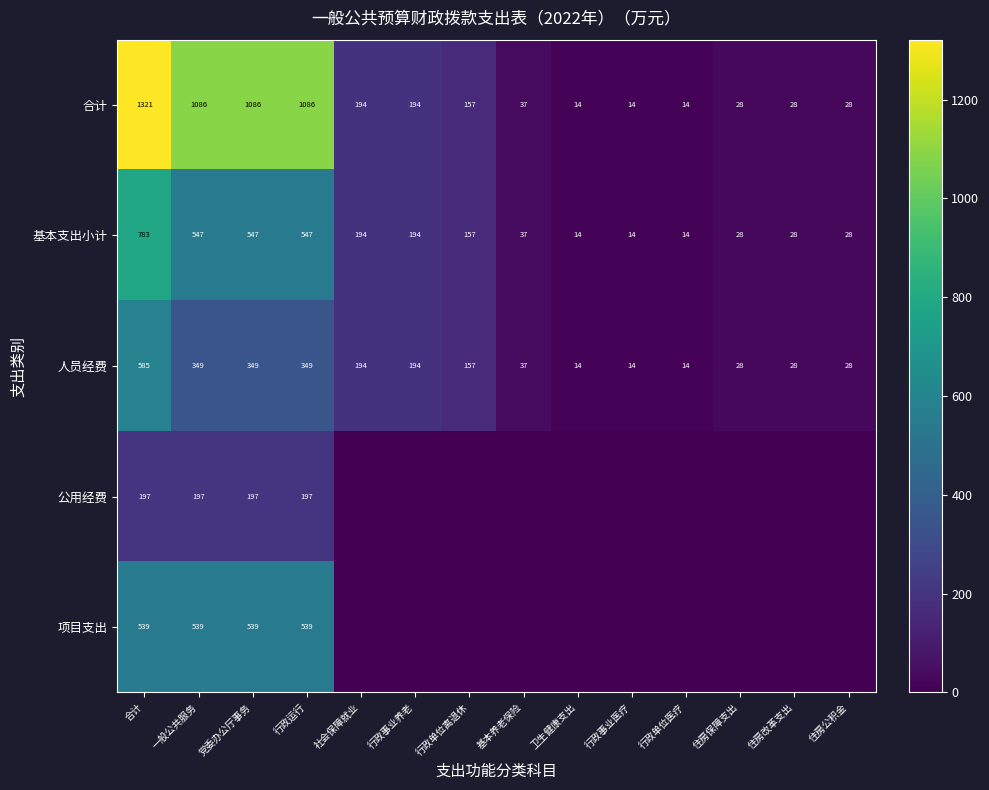

At which category is the sum across all series the highest?

合计